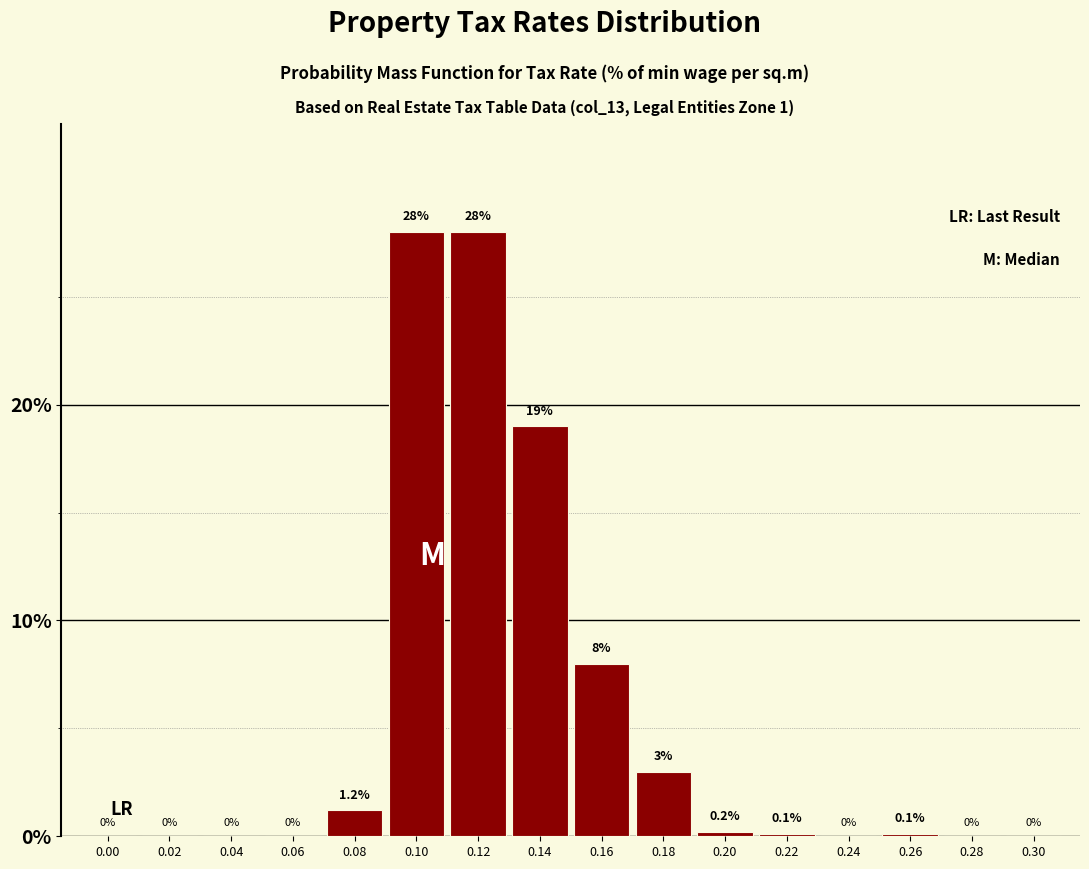

Reading right to left, list all the values displayed in this chart.

0.30=0.0	0.28=0.0	0.26=0.1	0.24=0.0	0.22=0.1	0.20=0.2	0.18=3.0	0.16=8.0	0.14=19.0	0.12=28.0	0.10=28.0	0.08=1.2	0.06=0.0	0.04=0.0	0.02=0.0	0.00=0.0